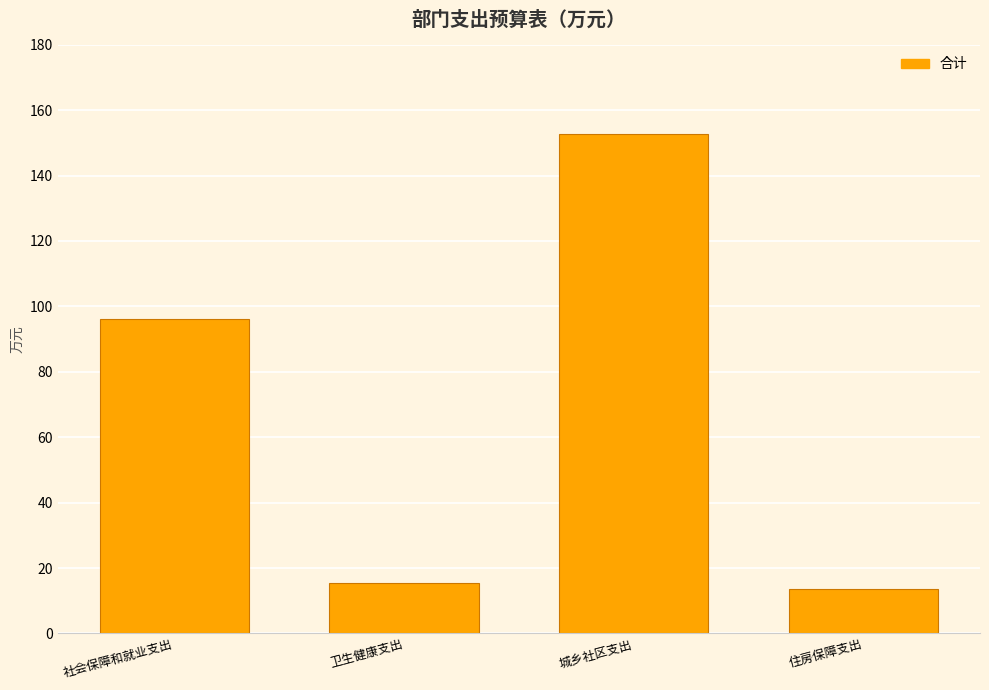

What is the average value?

69.4